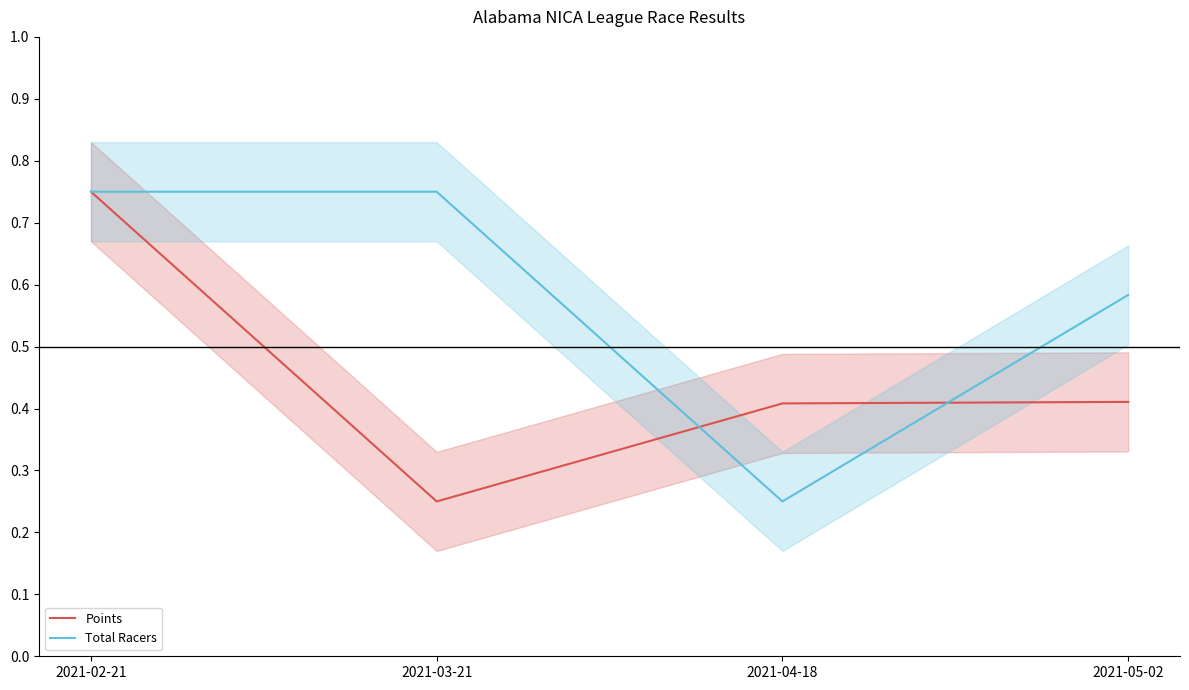

In Total Racers, how many points are lower than both neighbors (excluding endpoints)?

1